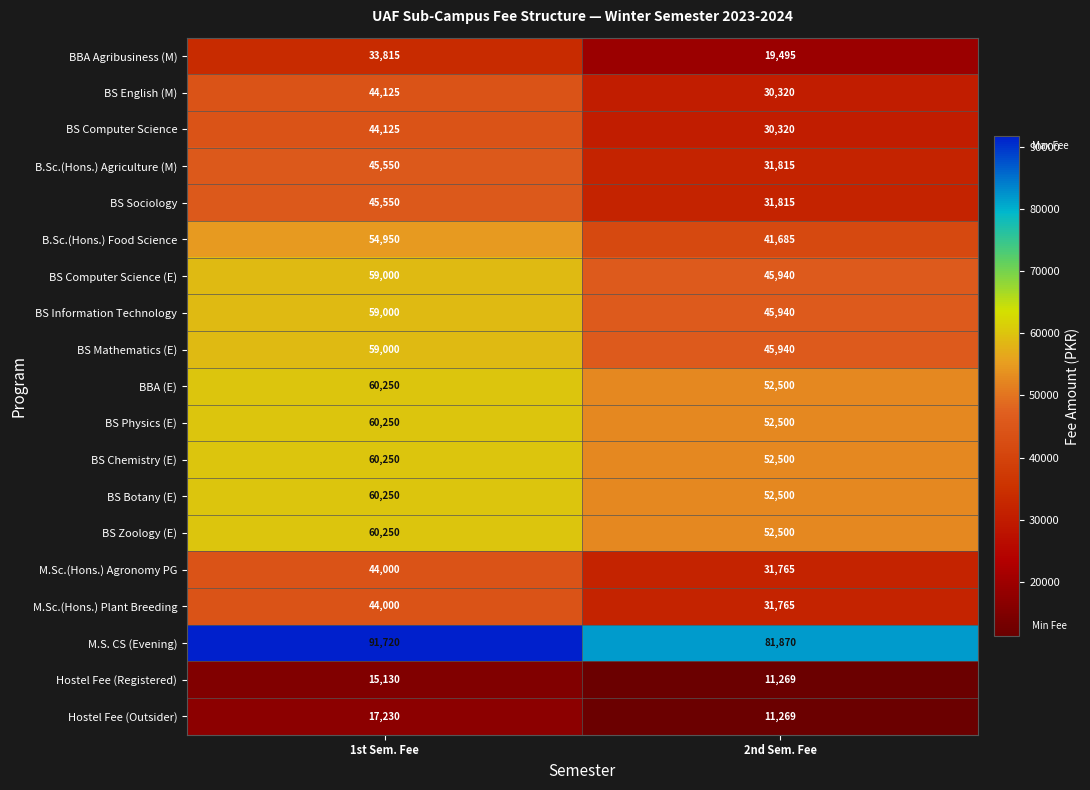

The BS English (M) series shows 44125 at 1st Sem. Fee. True or false?

True